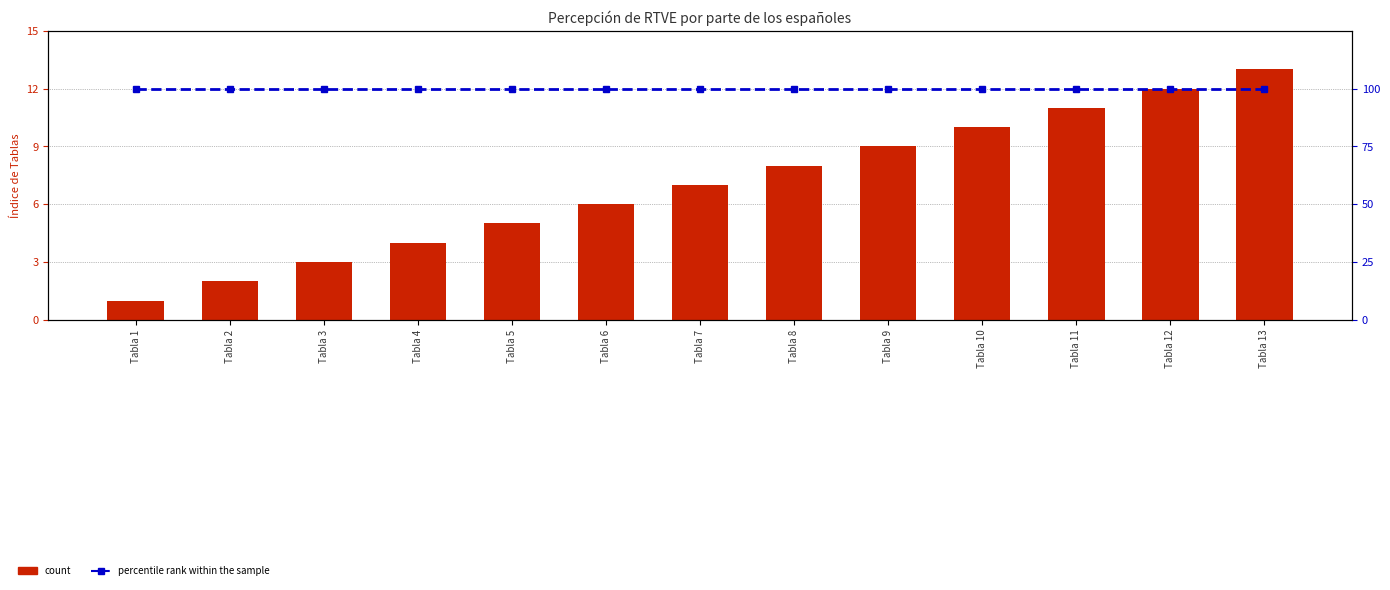

The value of count at Tabla 8 is 8. True or false?

True